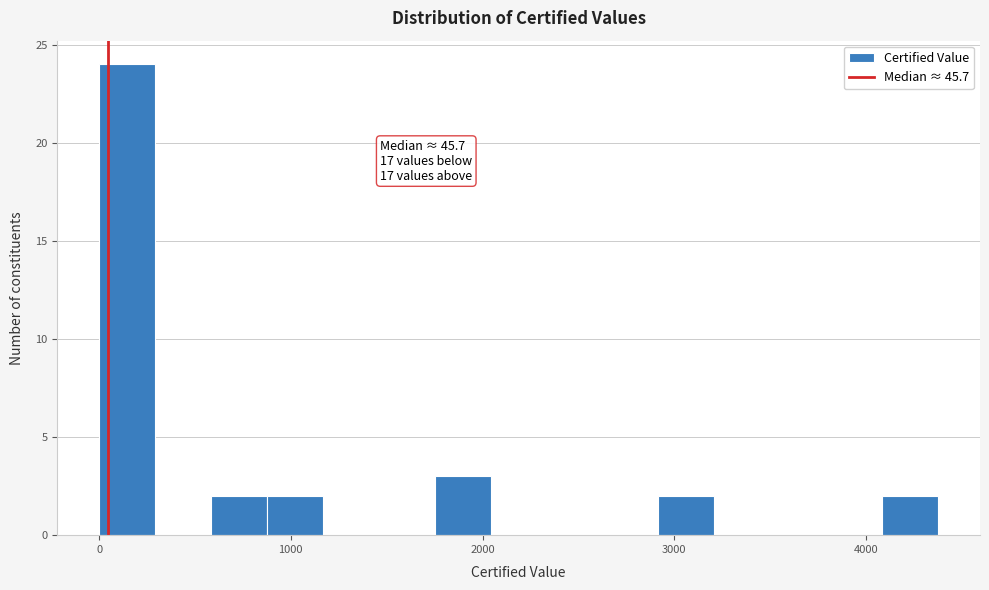

Around what value on the x-axis is the tallest bar? Give the approximate position of its centre, as read against the axis.

100